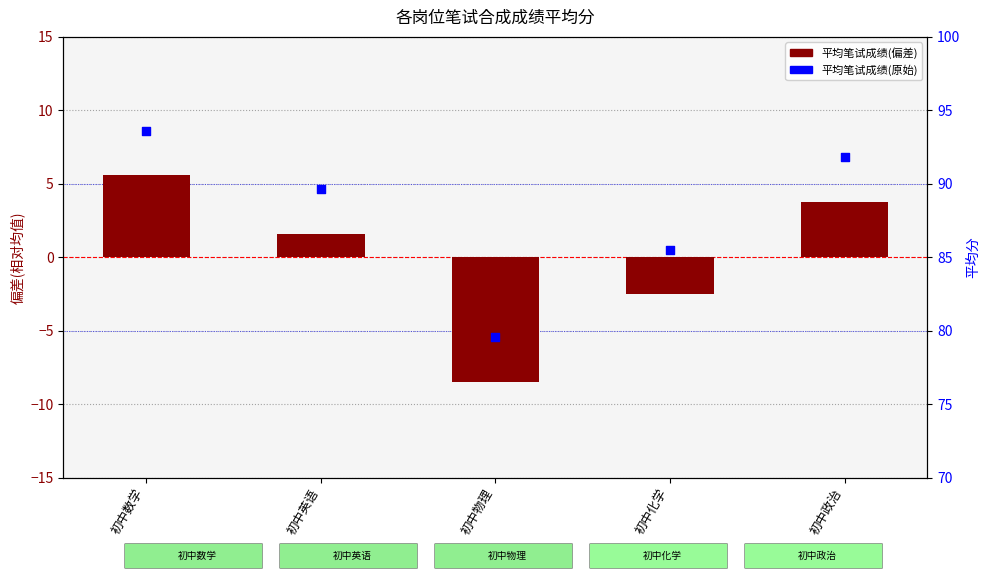

What are all the series names shown in the legend?

平均笔试成绩(偏差), 平均笔试成绩(原始)